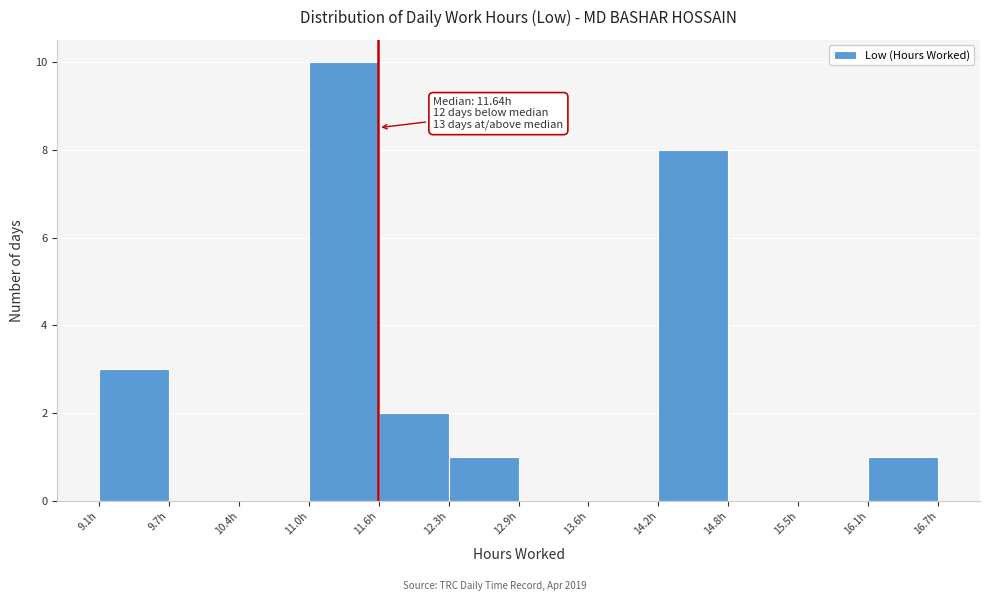

Which range on the x-axis has the tallest bar?

11.0 to 11.6